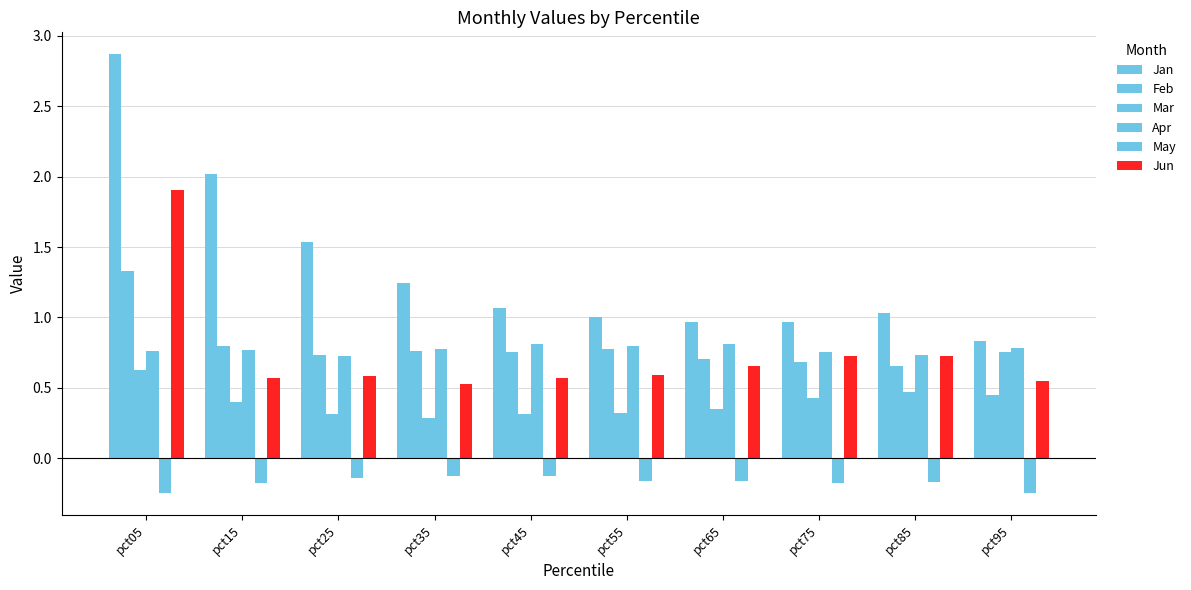

The value of Mar at pct45 is 0.3. True or false?

True